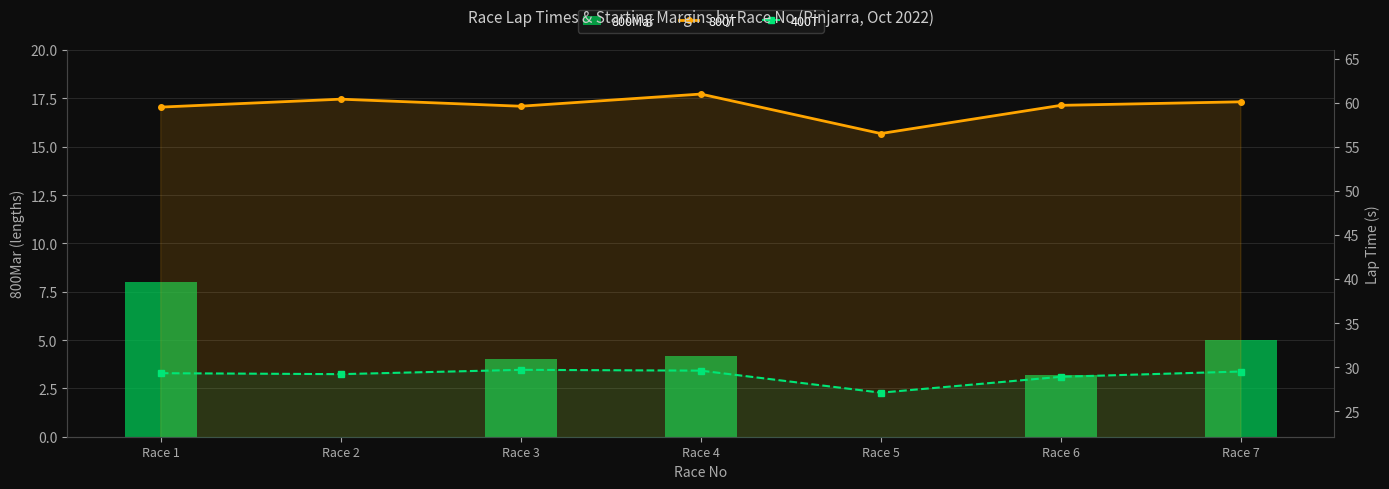

Read the 800T value at Race 4.

61.0